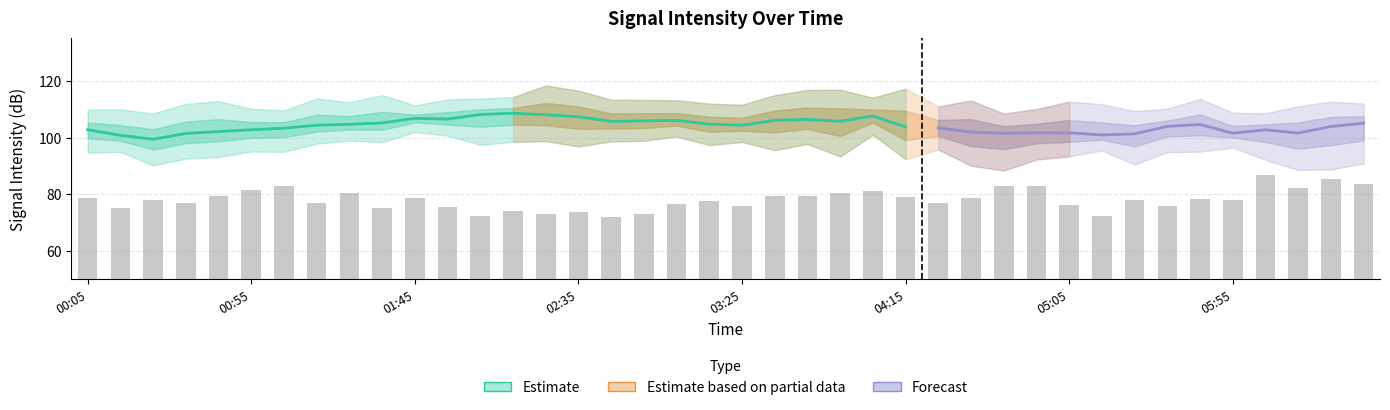

What is the sum of the values at 37 and 31?

154.7